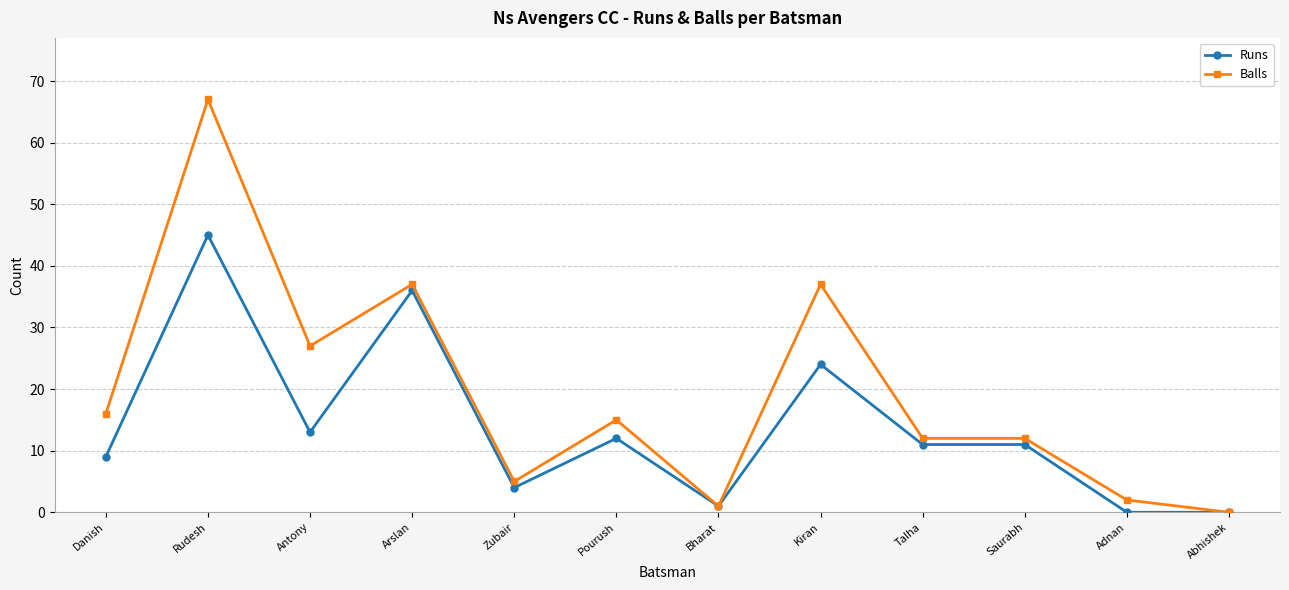

What is the difference between the maximum and minimum values in the Runs series?

45